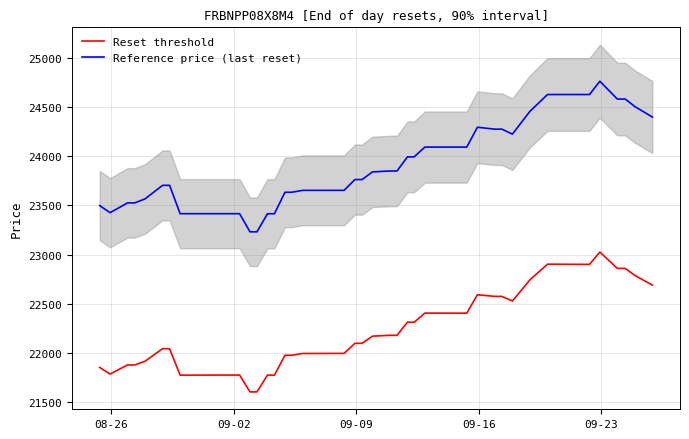

True or false: Reference price (last reset) has more than 2 interior local peaks.

False